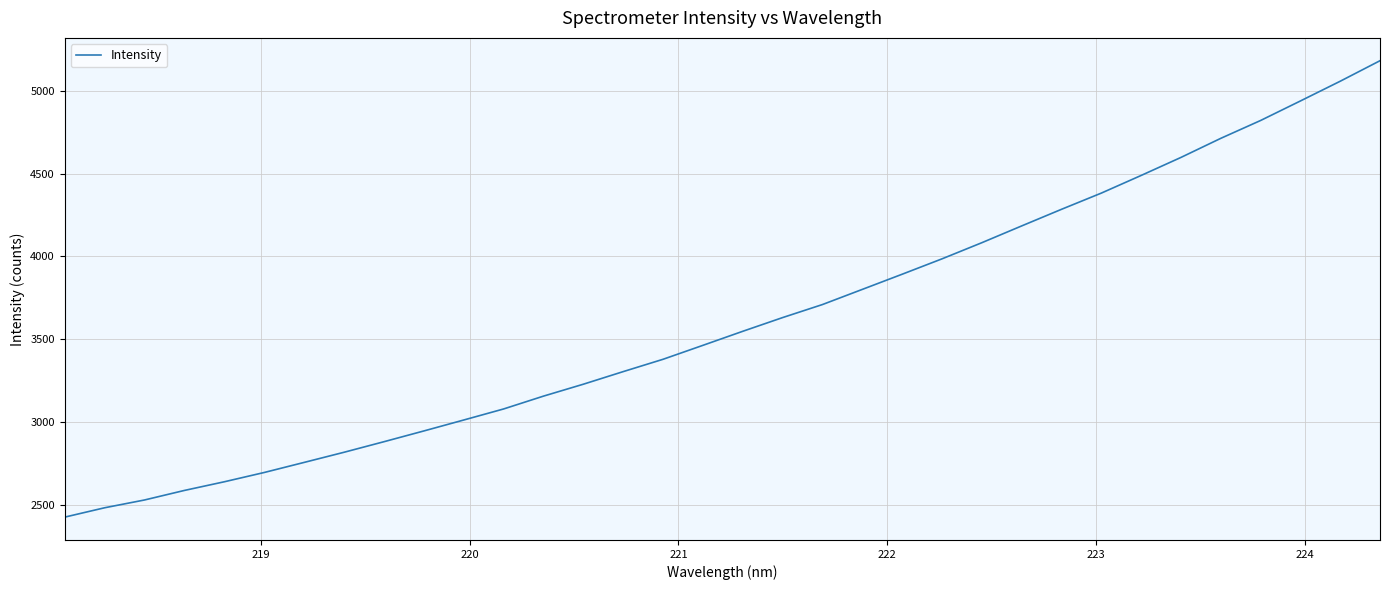

What is the greatest value displayed?

5181.0